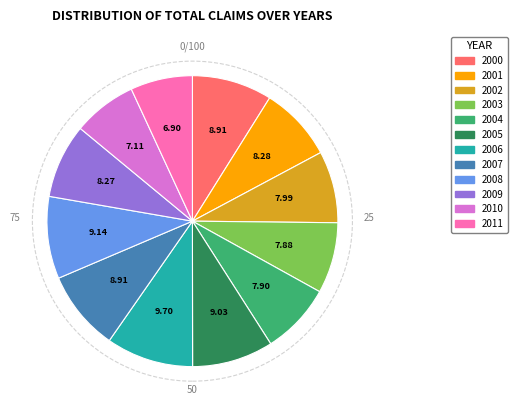

What is the ratio of the value at 2002 to the value at 2010?

1.1